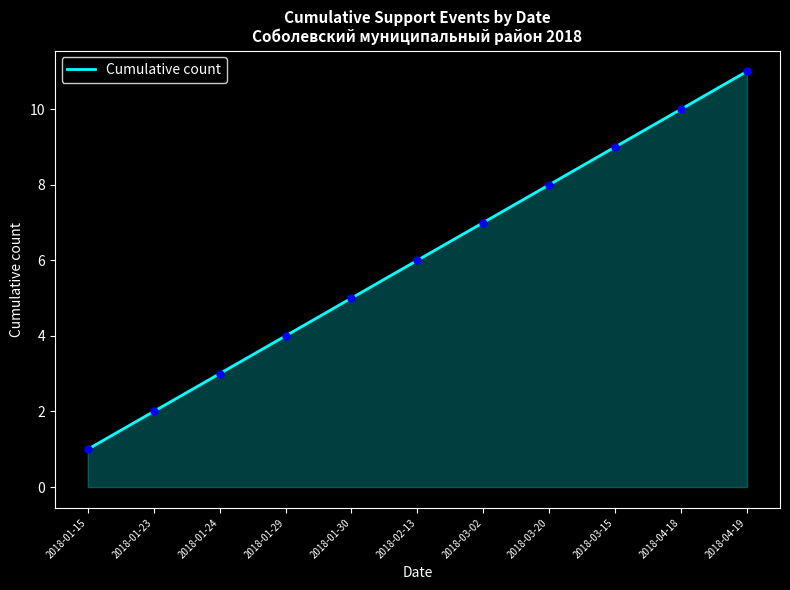

What is the minimum value shown in the chart?

1